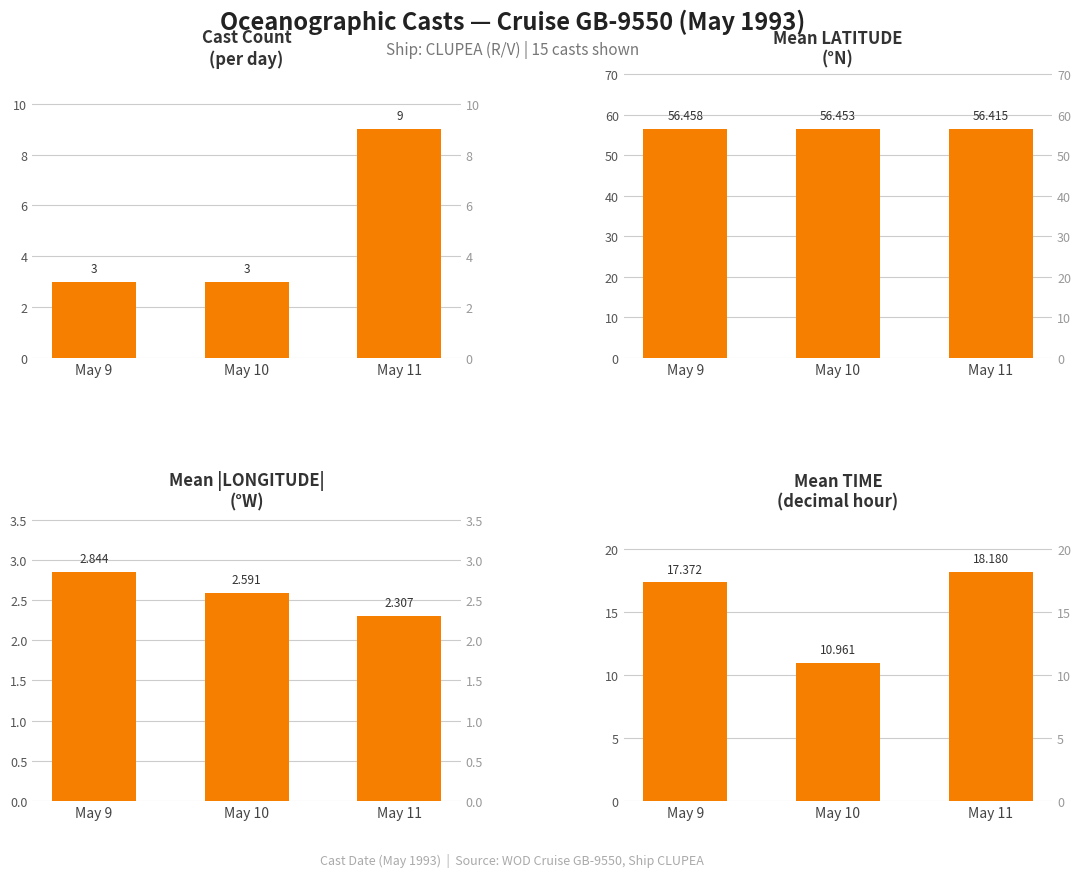

Which category has the highest value across all series?

May 9